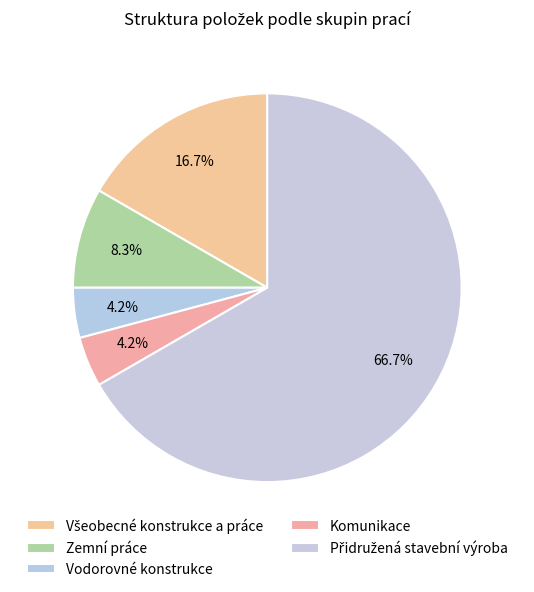

To the nearest percent, what percentage of the pie is Všeobecné konstrukce a práce?

17%